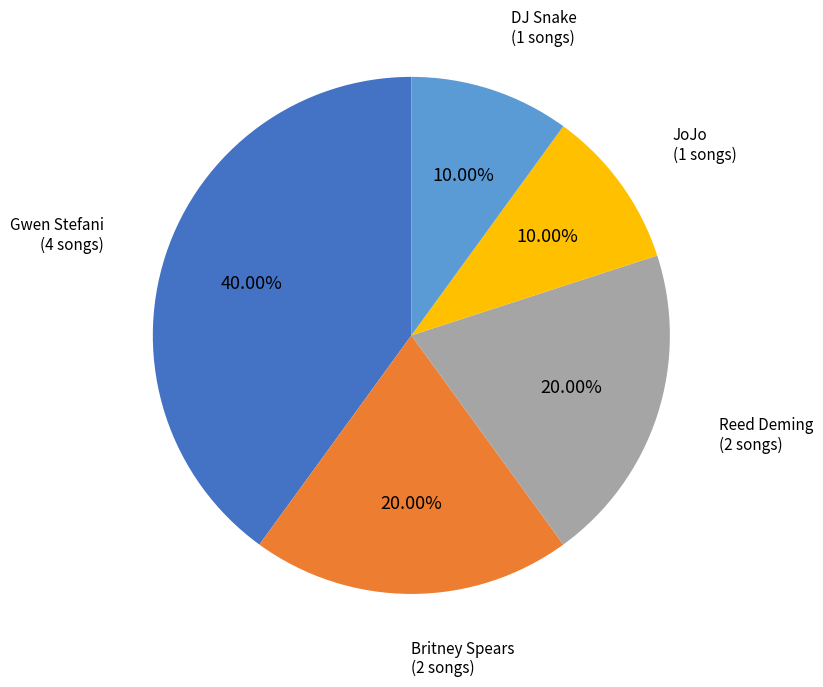

Which has a higher value, JoJo or Reed Deming?

Reed Deming